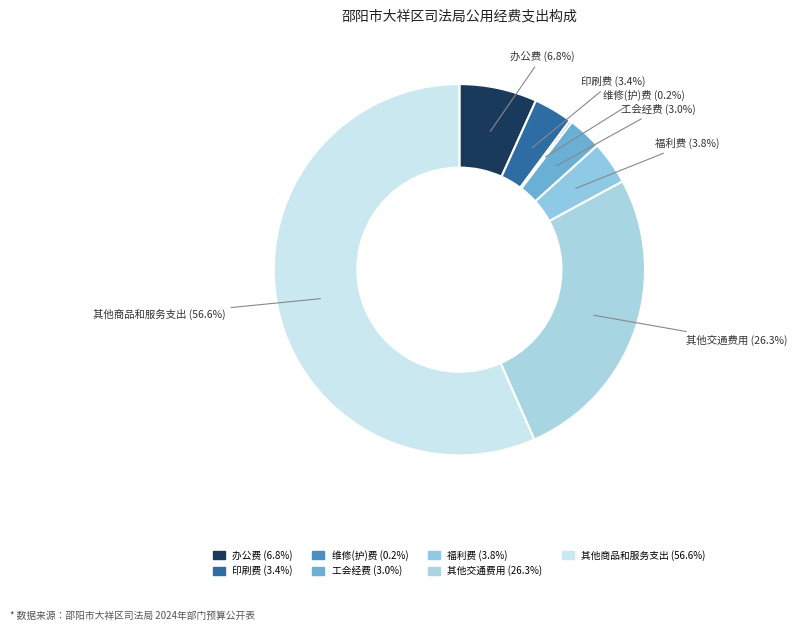

What is the ratio of the value at 其他交通费用 to the value at 其他商品和服务支出?

0.5